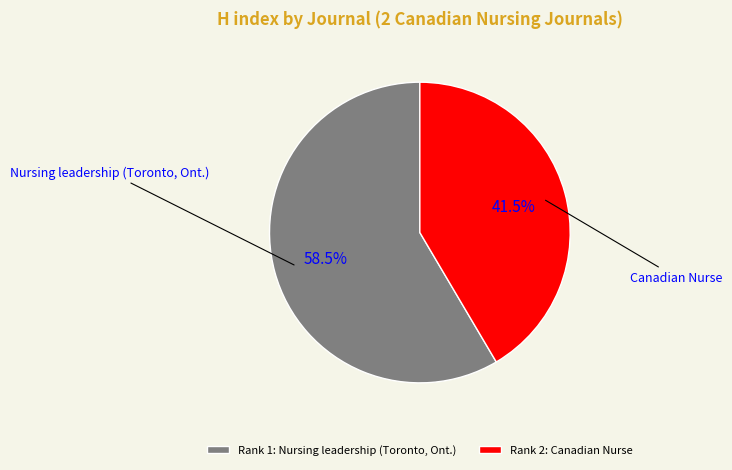

How much of the chart is everything except Rank 1: Nursing leadership (Toronto, Ont.)?

41.5%